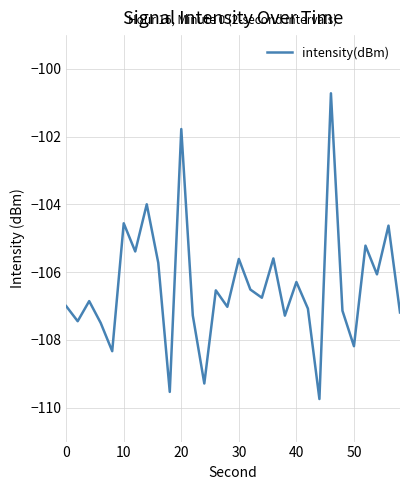

What is the greatest value displayed?

-100.7